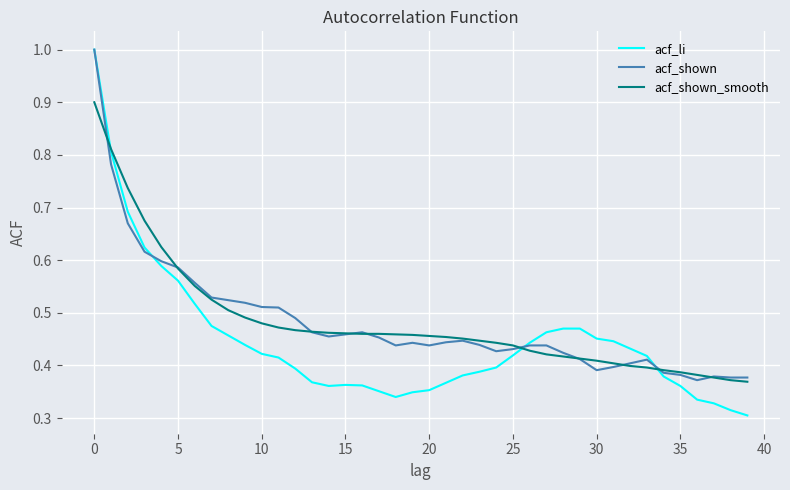

What is the greatest value displayed?

1.0